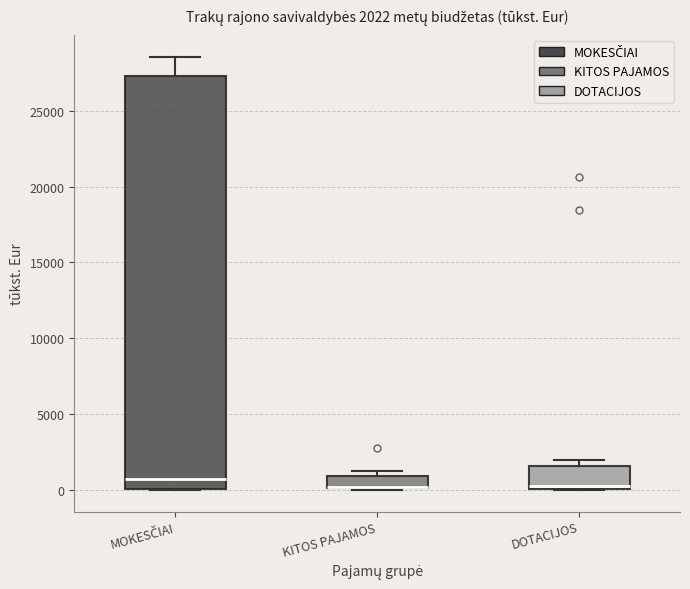

Comparing the boxes themselves (not the whiskers), which one is the tallest?

MOKESČIAI